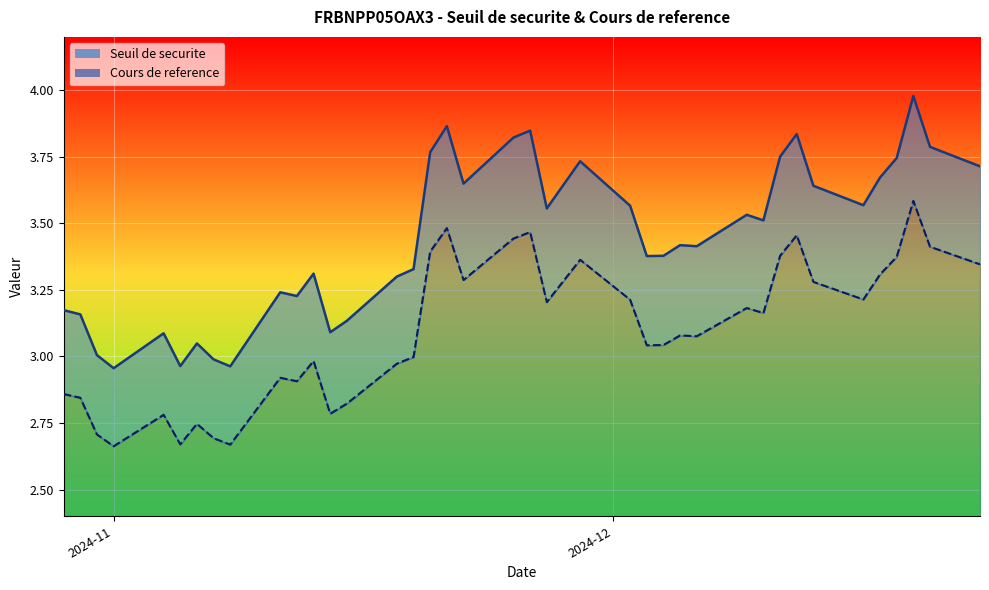

Which series has the largest total across all categories?

Seuil de securite